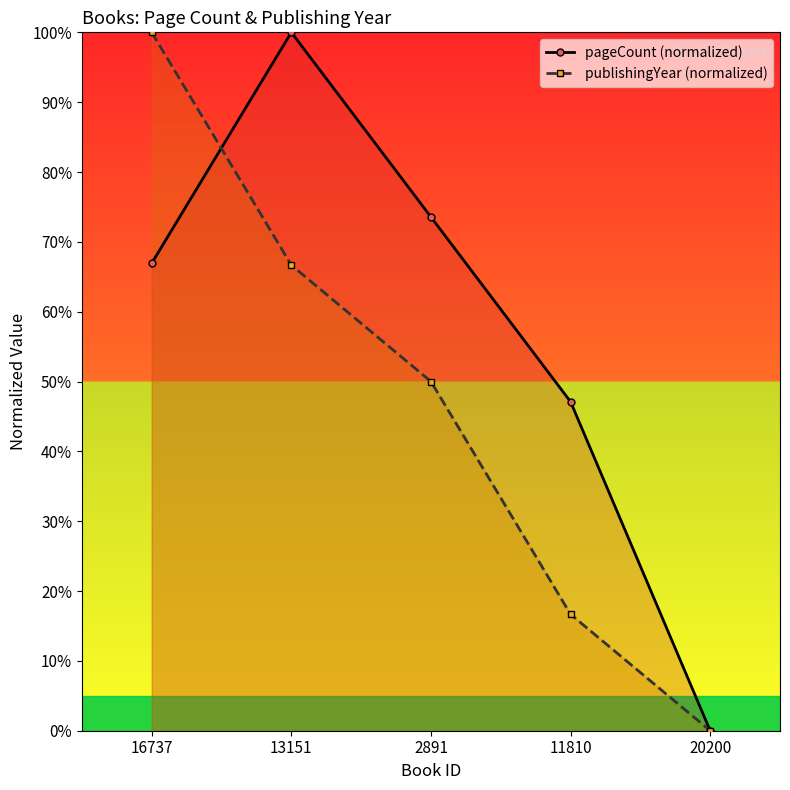

Which series has the largest total across all categories?

pageCount (normalized)